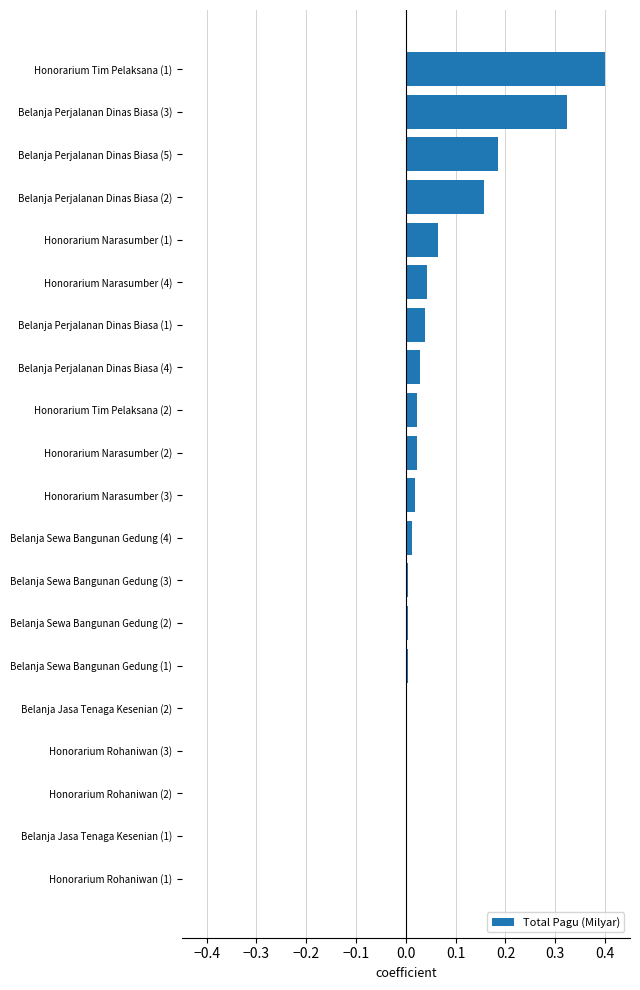

What is the sum of all values?

1.3